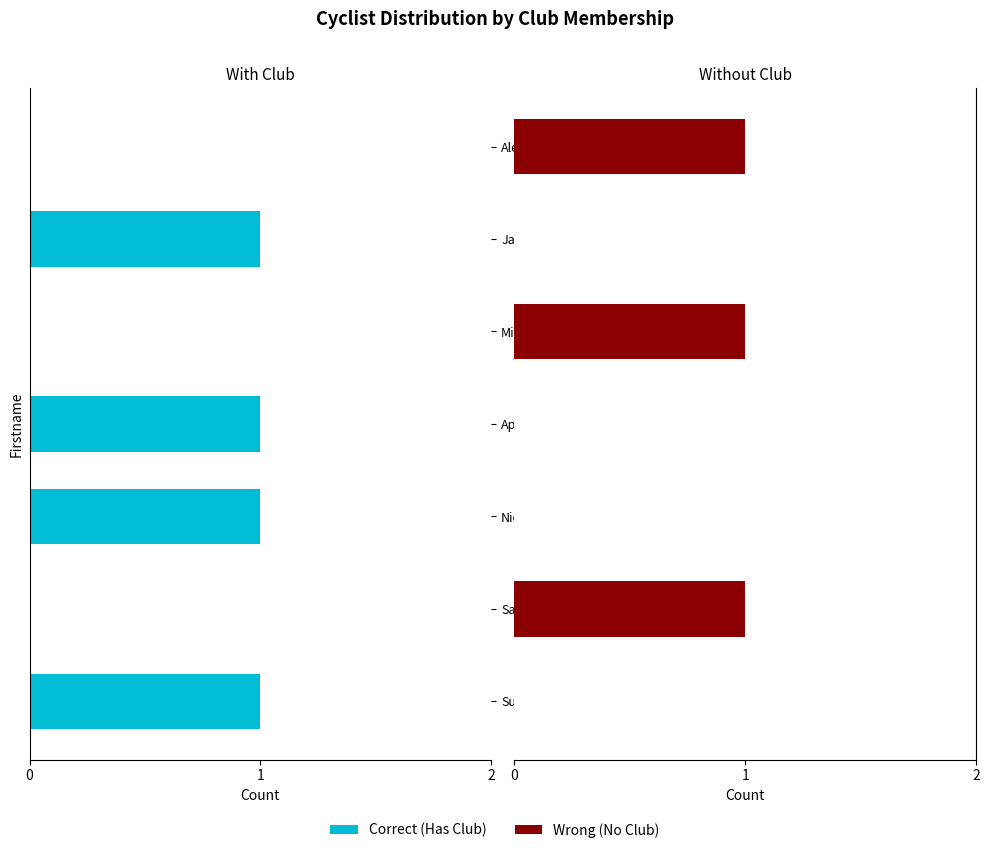

The value of Correct at April is -1. True or false?

False